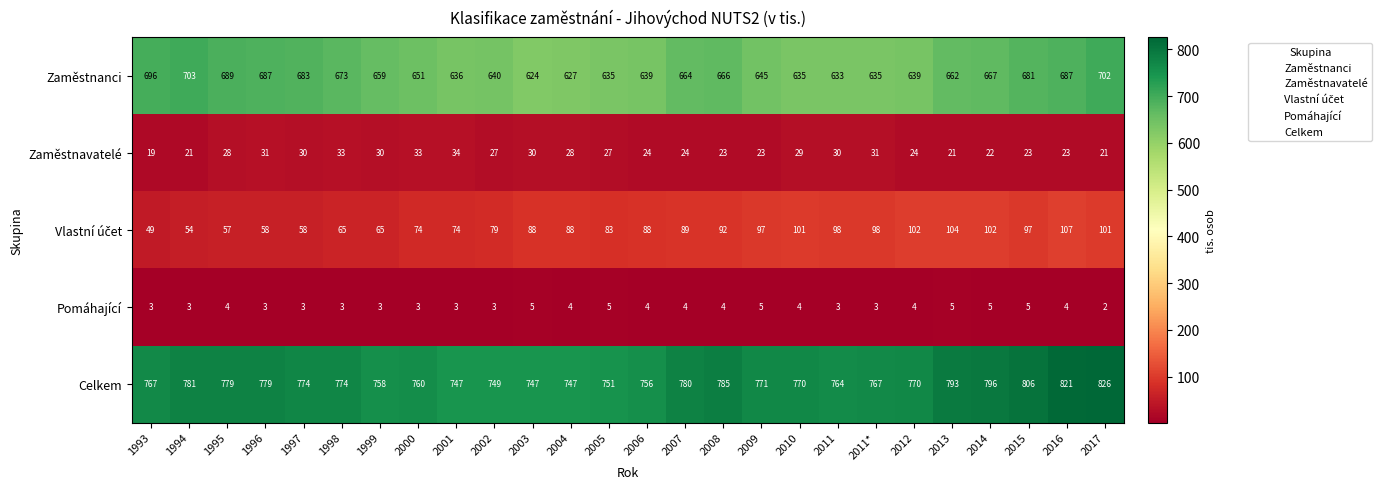

Which series has the largest total across all categories?

Celkem